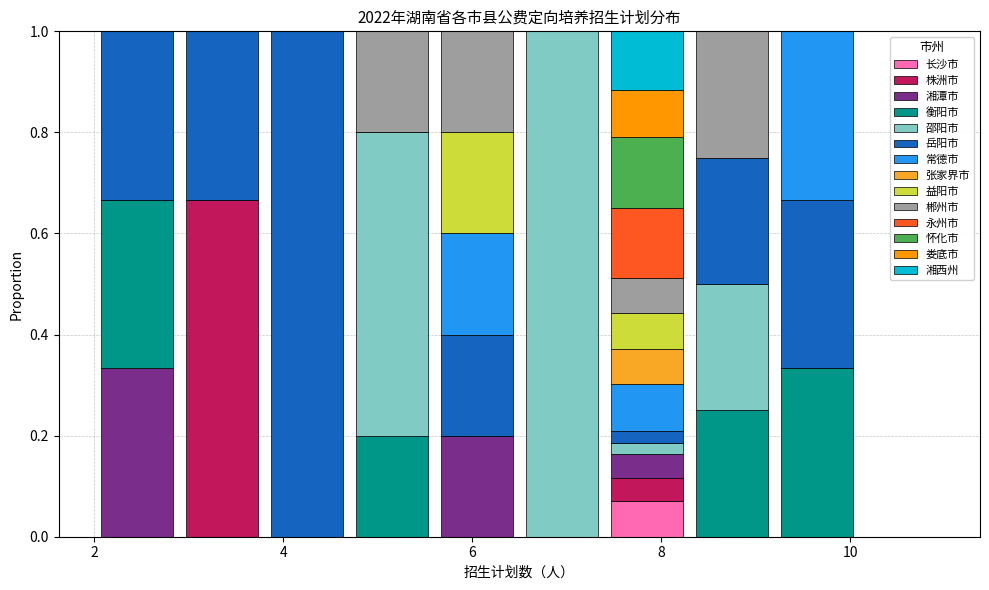

Reading left to right, transcribe this chart: for each stacked bar, give the range it covers on the x-axis and its total height. Neither the bar edges nor the heights are printed on the chart, so give them approximately, as read against the axes.

2.0 to 2.9: 1
2.9 to 3.8: 1
3.8 to 4.7: 1
4.7 to 5.6: 1
5.6 to 6.5: 1
6.5 to 7.4: 1
7.4 to 8.3: 1
8.3 to 9.2: 1
9.2 to 10.1: 1
10.1 to 11.0: 0